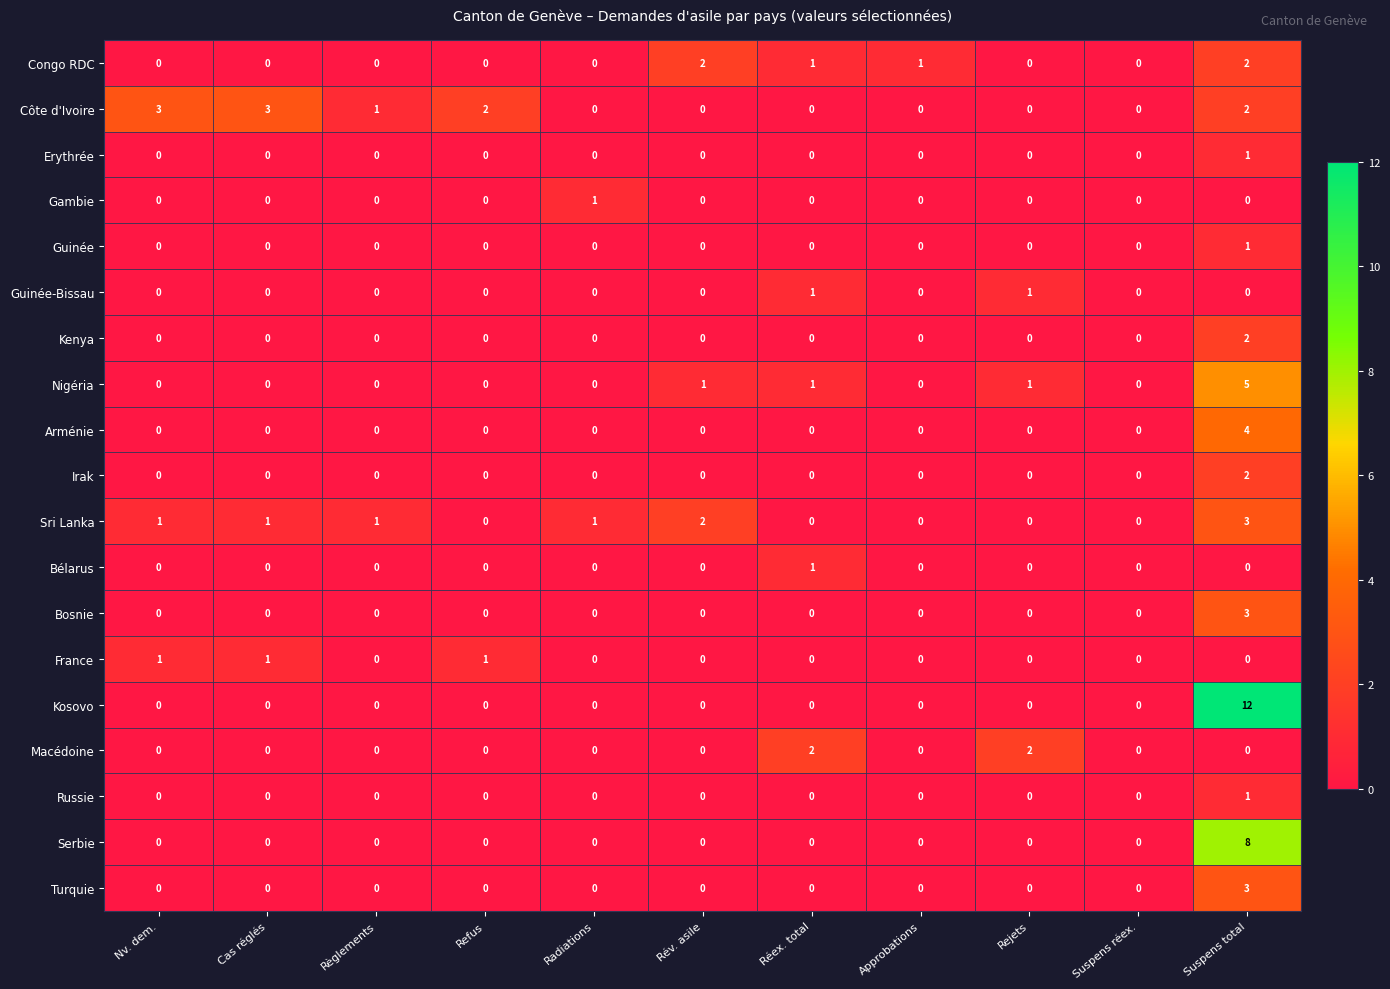

Which series has the widest spread of values?

Kosovo